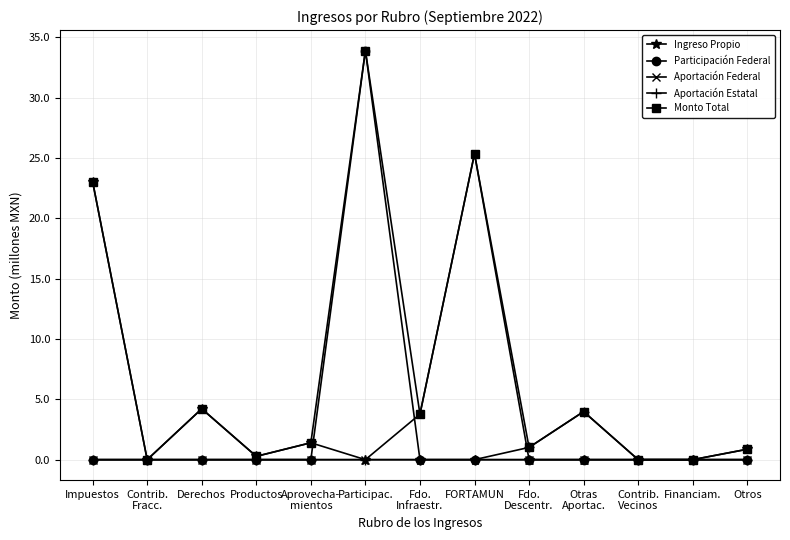

Reading left to right, what are all the values shown in this chart?

Ingreso Propio: Impuestos=23.0	Contrib.
Fracc.=0.0	Derechos=4.2	Productos=0.3	Aprovecha-
mientos=1.4	Participac.=0.0	Fdo.
Infraestr.=0.0	FORTAMUN=0.0	Fdo.
Descentr.=0.0	Otras
Aportac.=0.0	Contrib.
Vecinos=0.0	Financiam.=0.0	Otros=0.9
Participación Federal: Impuestos=0.0	Contrib.
Fracc.=0.0	Derechos=0.0	Productos=0.0	Aprovecha-
mientos=0.0	Participac.=33.9	Fdo.
Infraestr.=0.0	FORTAMUN=0.0	Fdo.
Descentr.=0.0	Otras
Aportac.=0.0	Contrib.
Vecinos=0.0	Financiam.=0.0	Otros=0.0
Aportación Federal: Impuestos=0.0	Contrib.
Fracc.=0.0	Derechos=0.0	Productos=0.0	Aprovecha-
mientos=0.0	Participac.=0.0	Fdo.
Infraestr.=3.8	FORTAMUN=25.4	Fdo.
Descentr.=0.0	Otras
Aportac.=0.0	Contrib.
Vecinos=0.0	Financiam.=0.0	Otros=0.0
Aportación Estatal: Impuestos=0.0	Contrib.
Fracc.=0.0	Derechos=0.0	Productos=0.0	Aprovecha-
mientos=0.0	Participac.=0.0	Fdo.
Infraestr.=0.0	FORTAMUN=0.0	Fdo.
Descentr.=1.0	Otras
Aportac.=4.0	Contrib.
Vecinos=0.0	Financiam.=0.0	Otros=0.0
Monto Total: Impuestos=23.0	Contrib.
Fracc.=0.0	Derechos=4.2	Productos=0.3	Aprovecha-
mientos=1.4	Participac.=33.9	Fdo.
Infraestr.=3.8	FORTAMUN=25.4	Fdo.
Descentr.=1.0	Otras
Aportac.=4.0	Contrib.
Vecinos=0.0	Financiam.=0.0	Otros=0.9